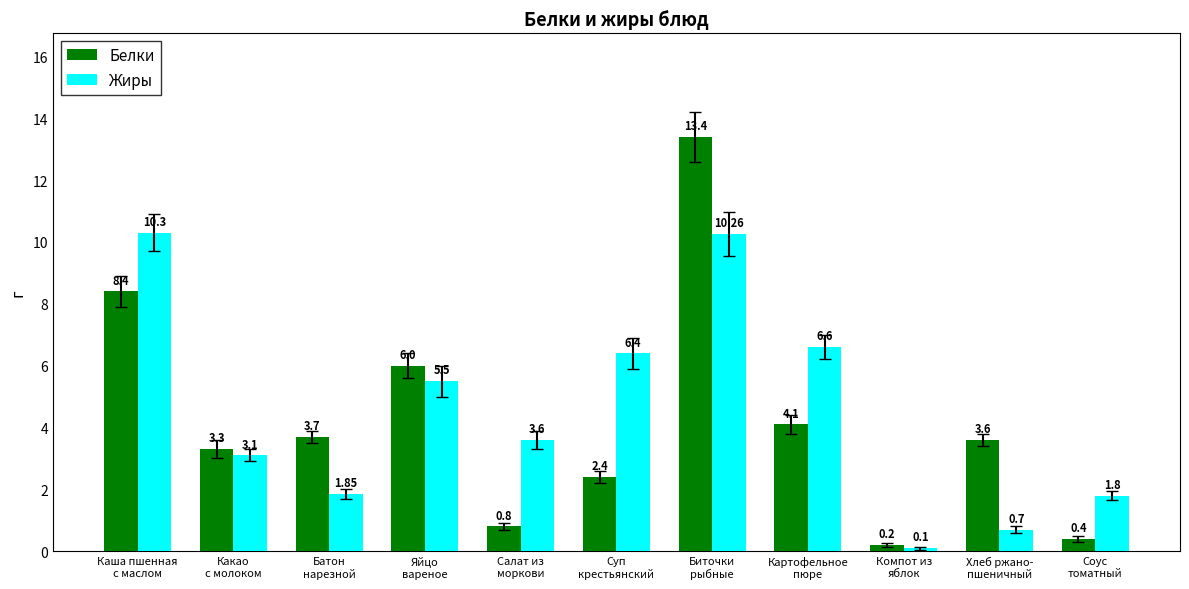

What is the difference between the maximum and second lowest values in the Жиры series?

9.6